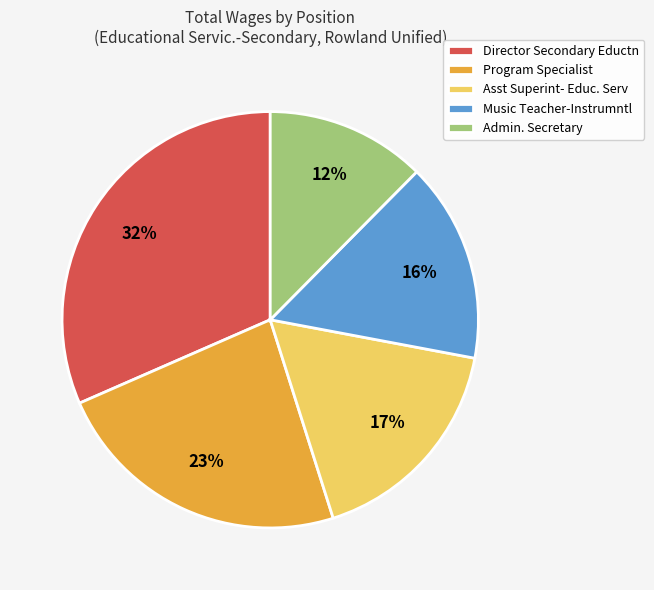

How many slices are in this pie chart?

5